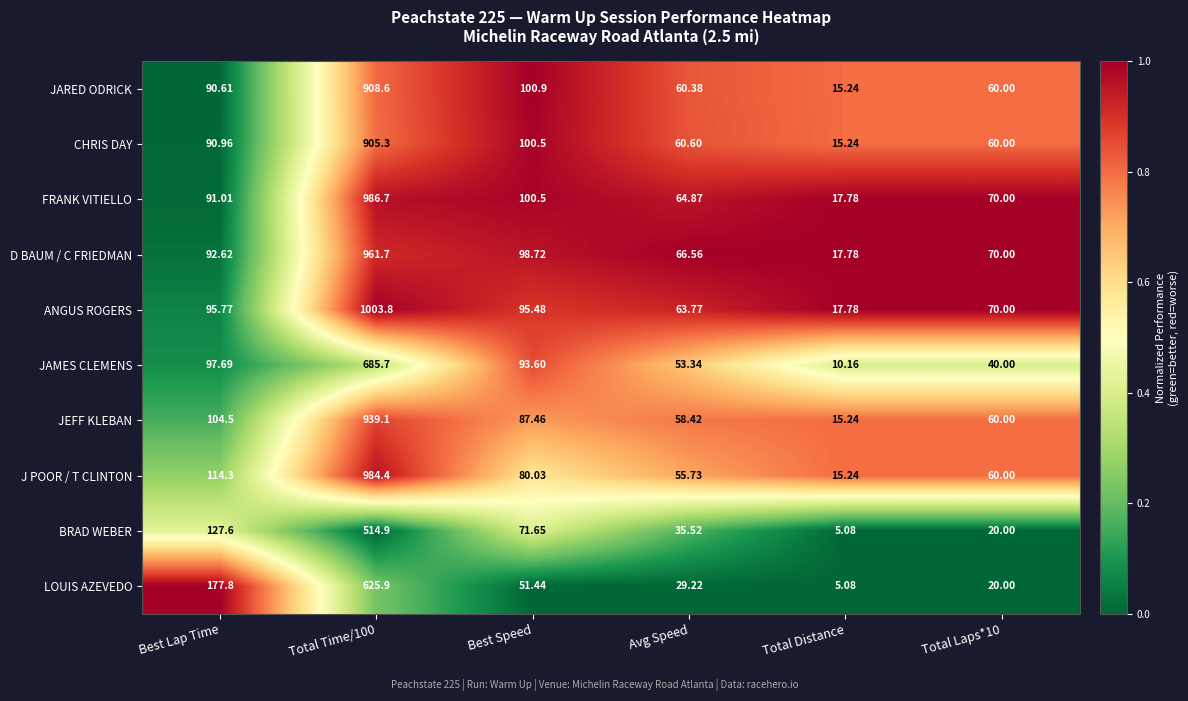

Which series has the largest range (max minus min)?

ANGUS ROGERS